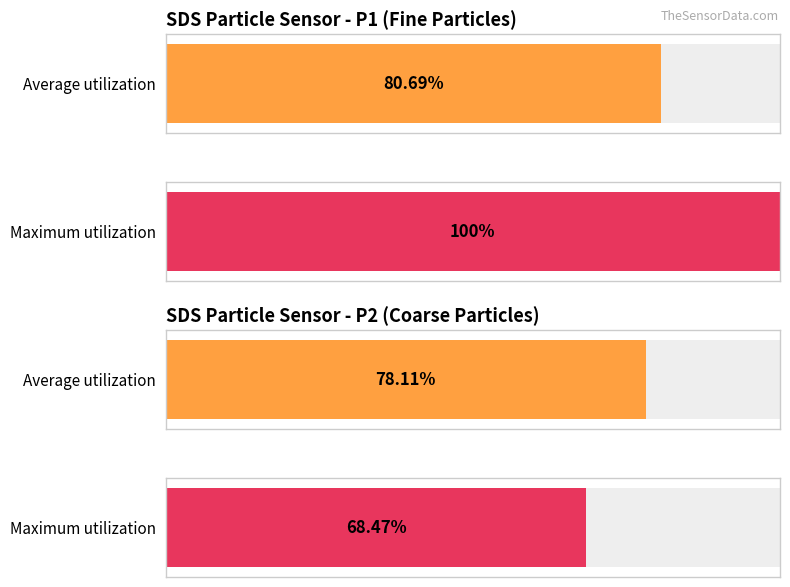

Rank the series at 00:34 from highest to lowest value.

SDS_P1, SDS_P2